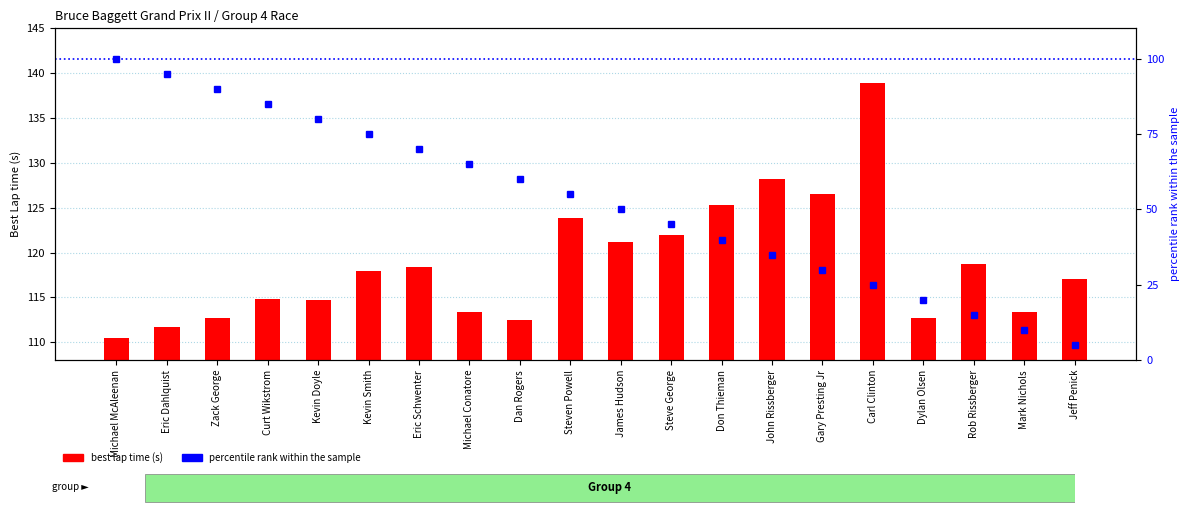

At which label does percentile rank within the sample reach its minimum?

Jeff Penick